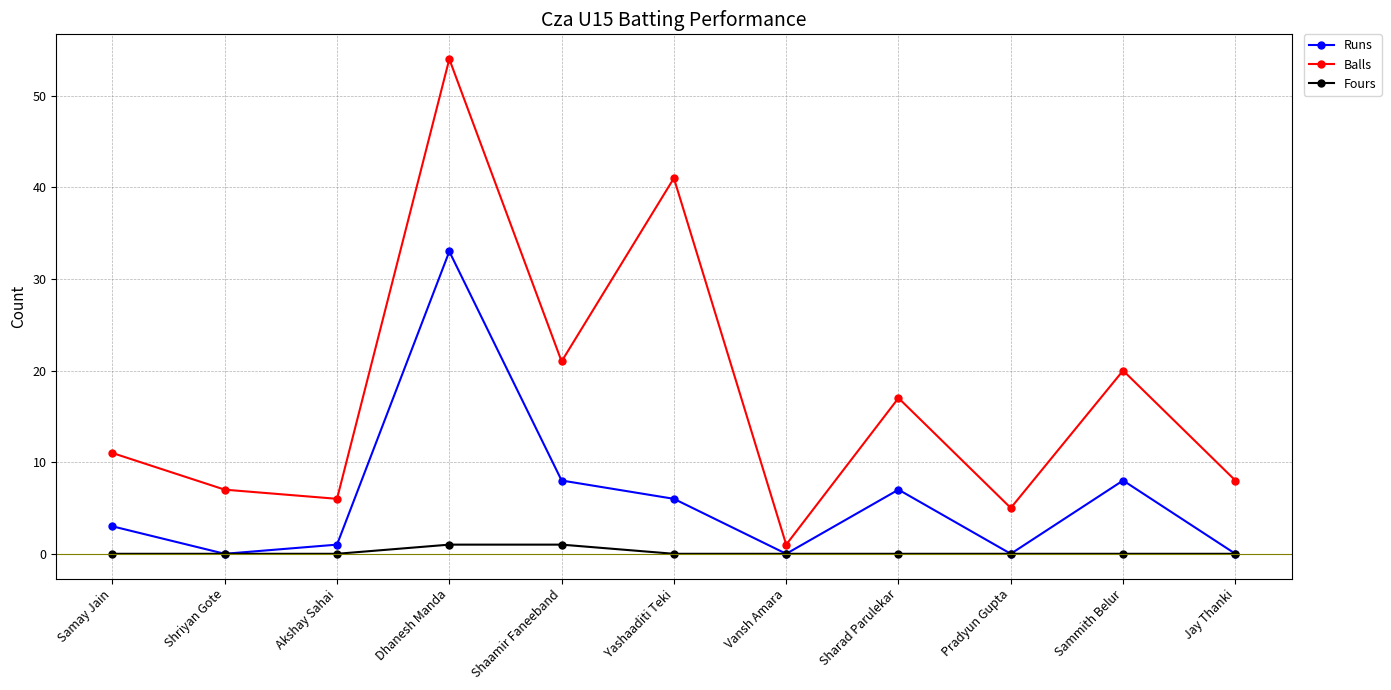

What is the difference between the maximum and minimum values in the Runs series?

33